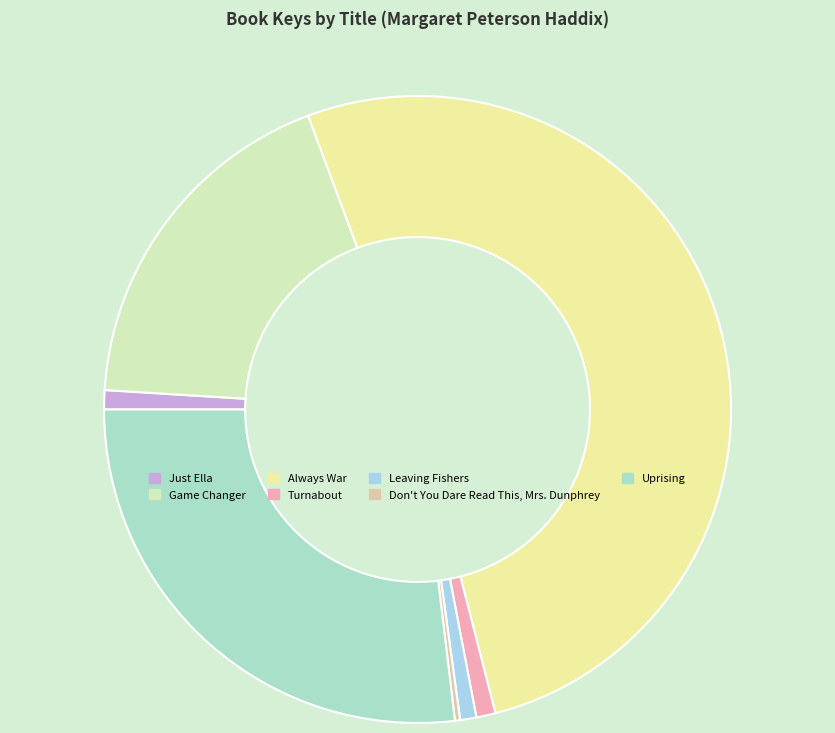

What is the change in value from Game Changer to Leaving Fishers?

-22140077